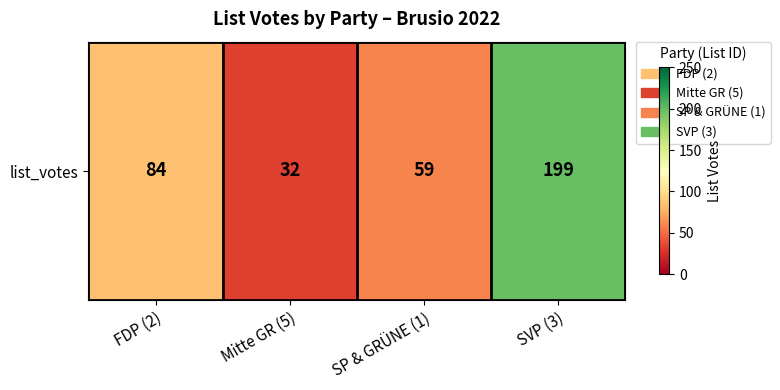

What is the difference between the maximum and minimum values?

167